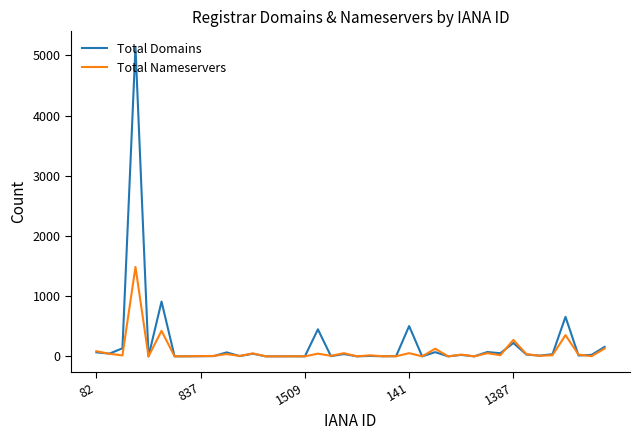

List the series in order of their peak value, highest first.

Total Domains, Total Nameservers